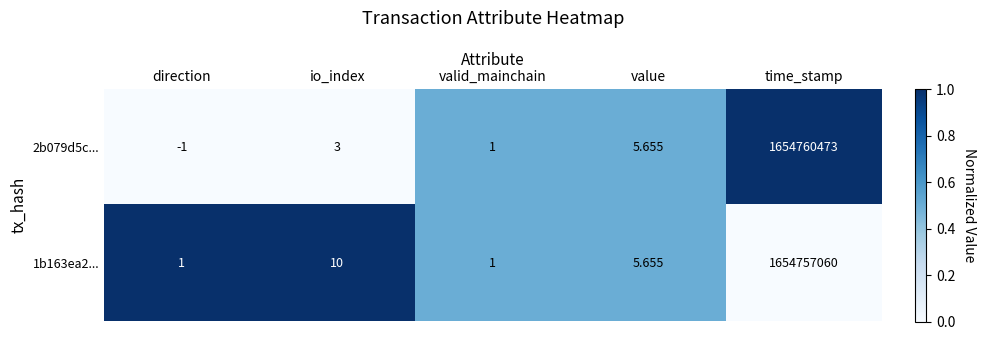

At which category is the sum across all series the highest?

time_stamp